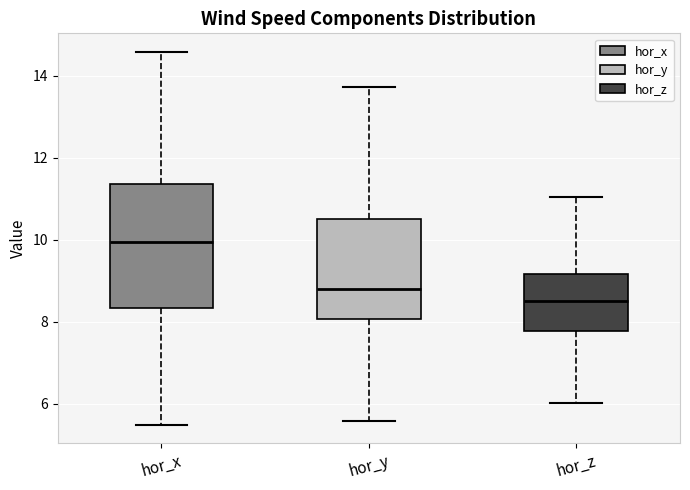

Comparing the boxes themselves (not the whiskers), which one is the tallest?

hor_x